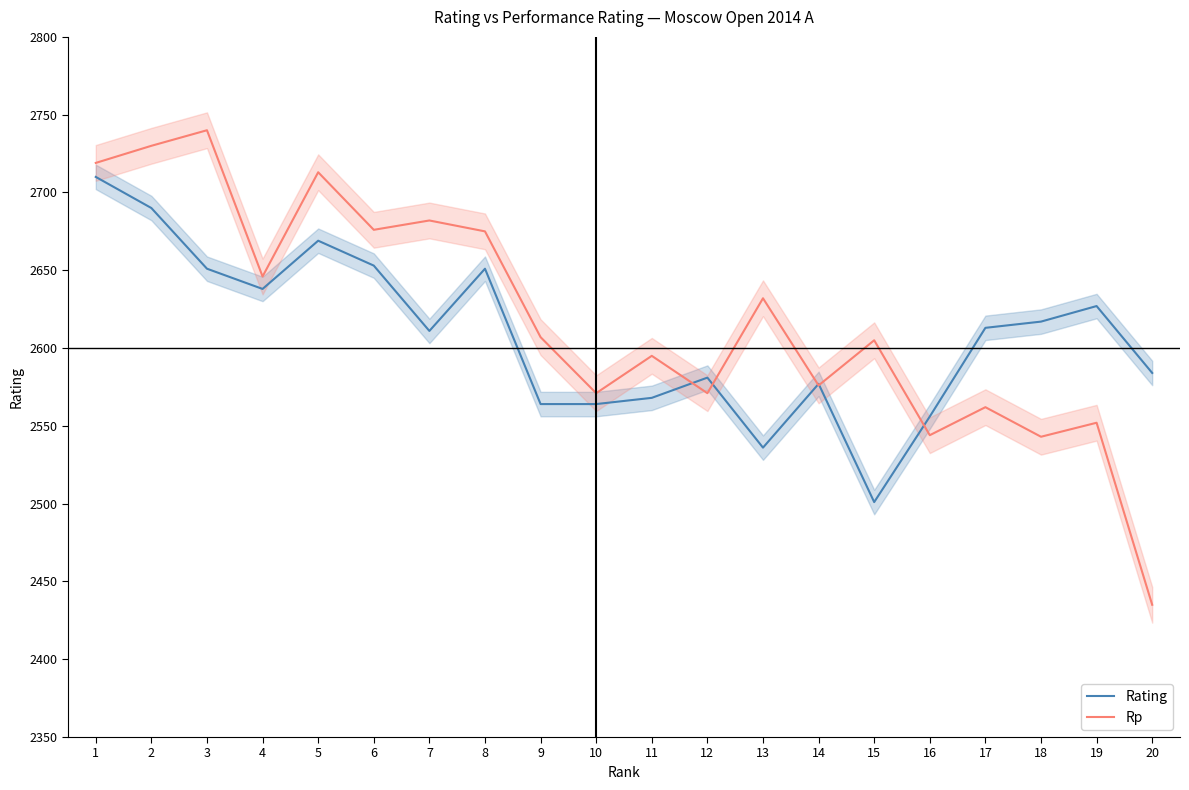

Count the number of categories in the chart.

20